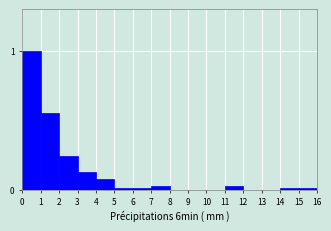

What is the change in value from 0 to 1?

-0.4